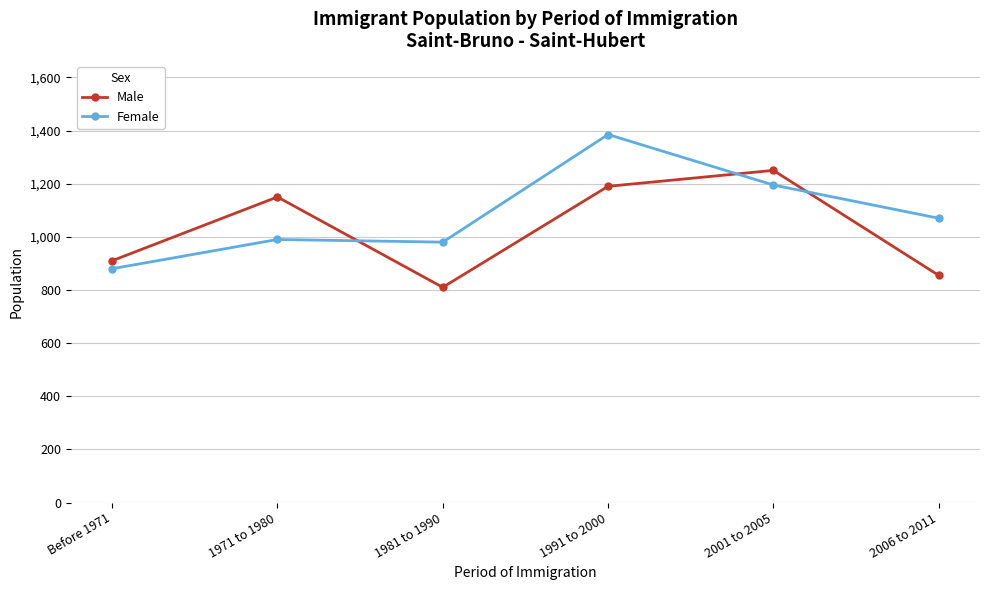

True or false: Male has more than 1 interior local peaks.

True